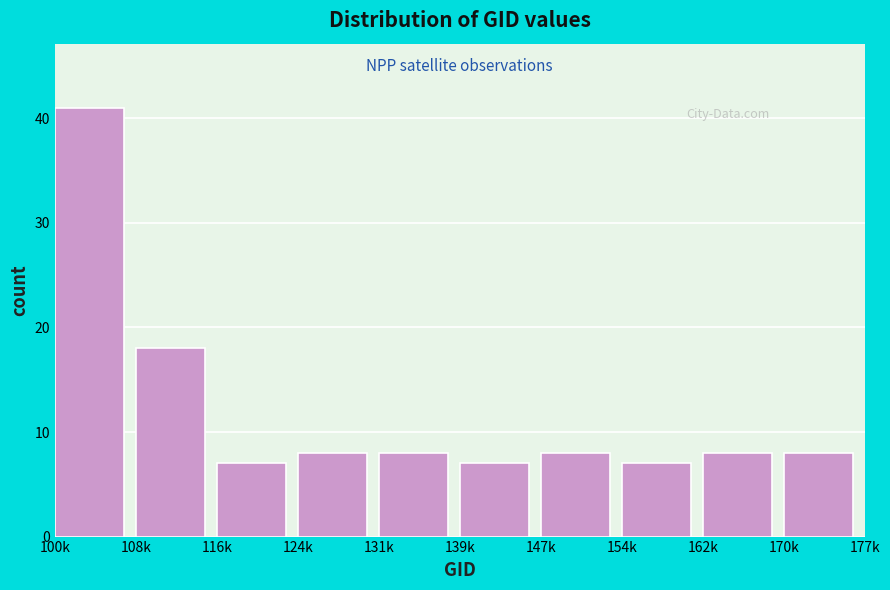

Reading right to left, what are all the values shown in this chart?

8	8	7	8	7	8	8	7	18	41